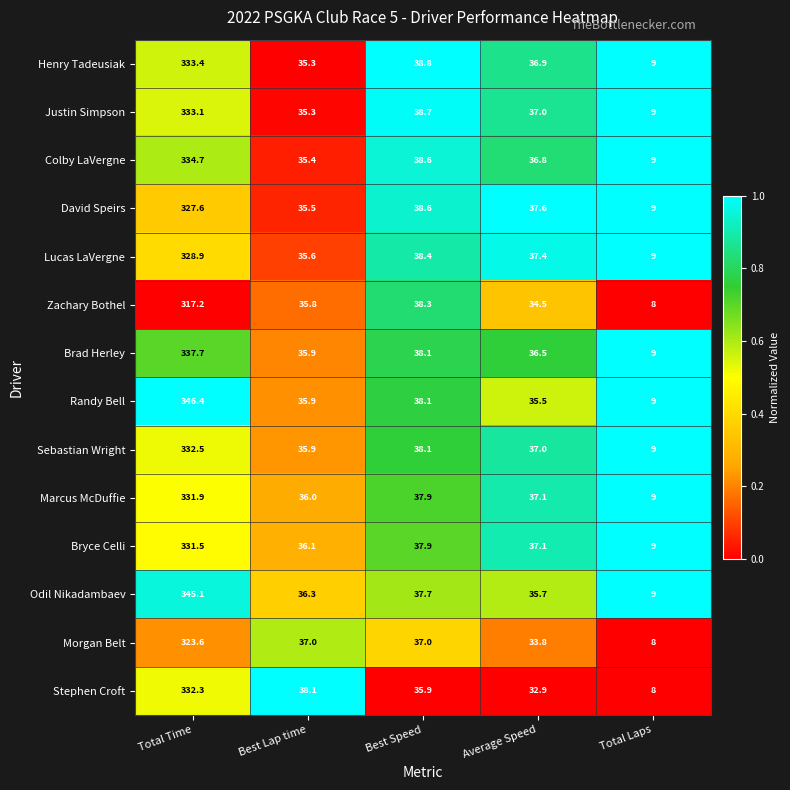

List the series in order of their peak value, highest first.

Randy Bell, Odil Nikadambaev, Brad Herley, Colby LaVergne, Henry Tadeusiak, Justin Simpson, Sebastian Wright, Stephen Croft, Marcus McDuffie, Bryce Celli, Lucas LaVergne, David Speirs, Morgan Belt, Zachary Bothel